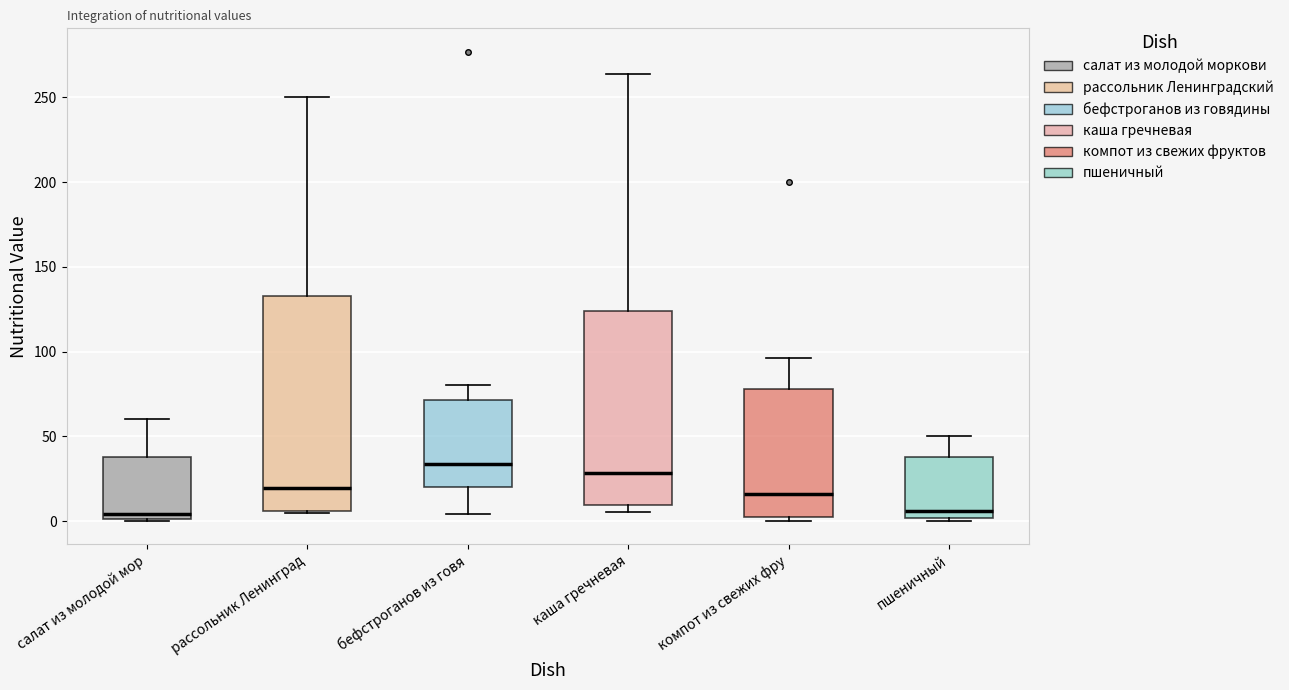

Reading left to right, transcribe this box plot: for each box, give where its median line is, the range the box spans, and where its two whiskers end, as read against the y-axis. The values are not printed on the chart, so give them approximately, as read against the axis.

салат из молодой мор: median 5, box 0 to 40, whiskers 0 to 60
рассольник Ленинград: median 20, box 5 to 135, whiskers 5 to 250
бефстроганов из говя: median 35, box 20 to 70, whiskers 5 to 80
каша гречневая: median 30, box 10 to 125, whiskers 5 to 265
компот из свежих фру: median 15, box 5 to 80, whiskers 0 to 95
пшеничный: median 5, box 0 to 40, whiskers 0 (just below the box's lower edge) to 50